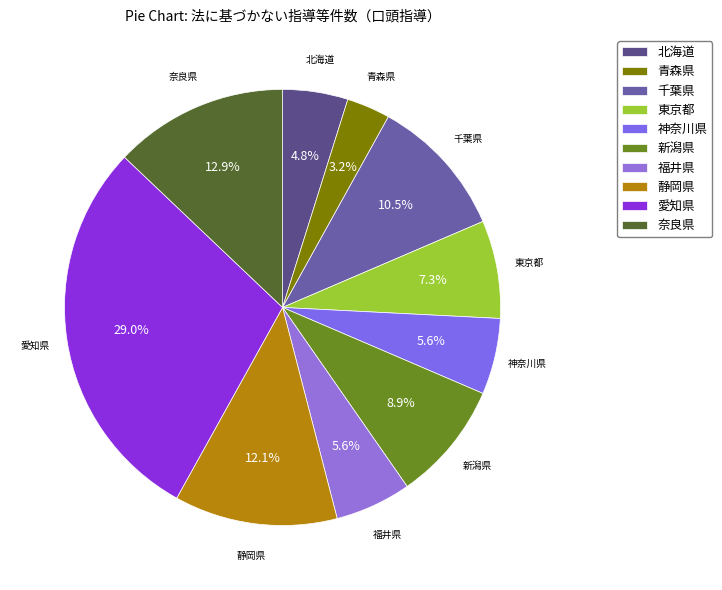

How many segments does this pie chart have?

10